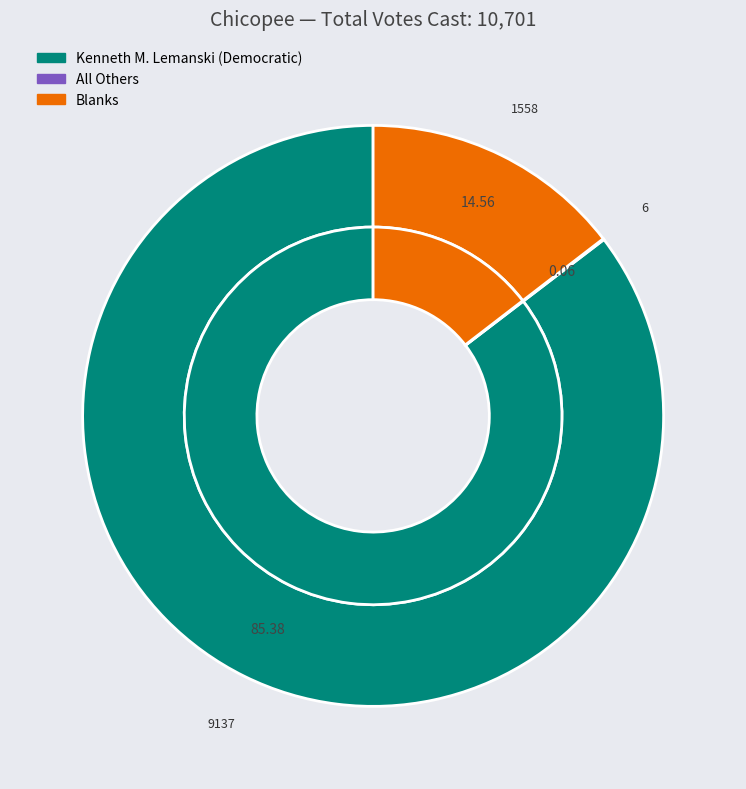

Is it true that All Others is 0% of the pie?

True